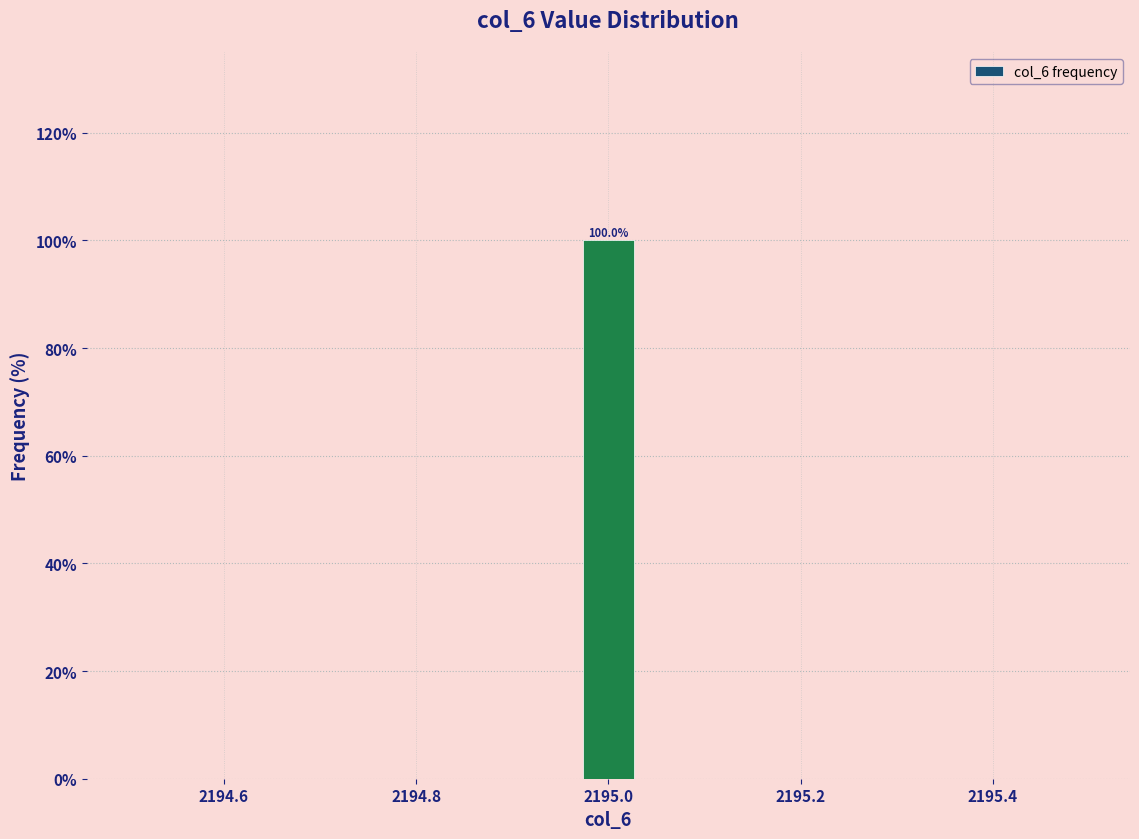

Read against the x-axis, roughly where is the centre of the tallest bar?

2195.00